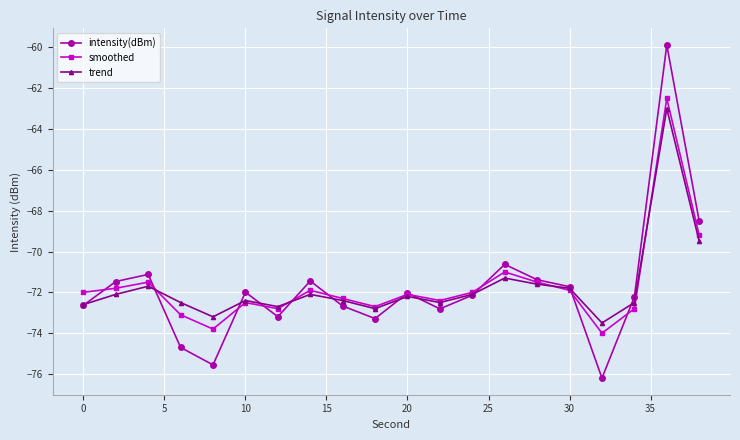

What are all the series names shown in the legend?

intensity(dBm), smoothed, trend